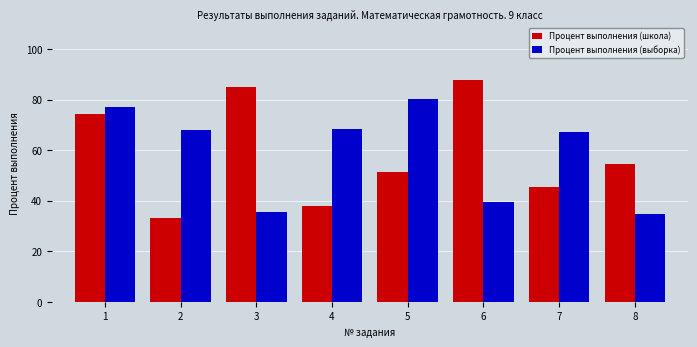

At how many categories does at least one series exceed 41?

8